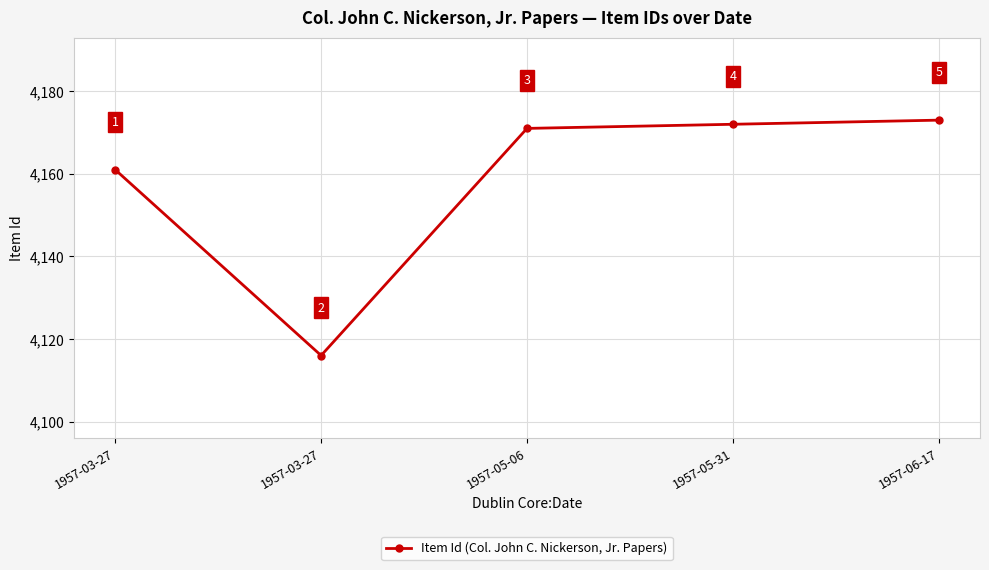

At which category does the data reach its first local valley?

1957-03-27